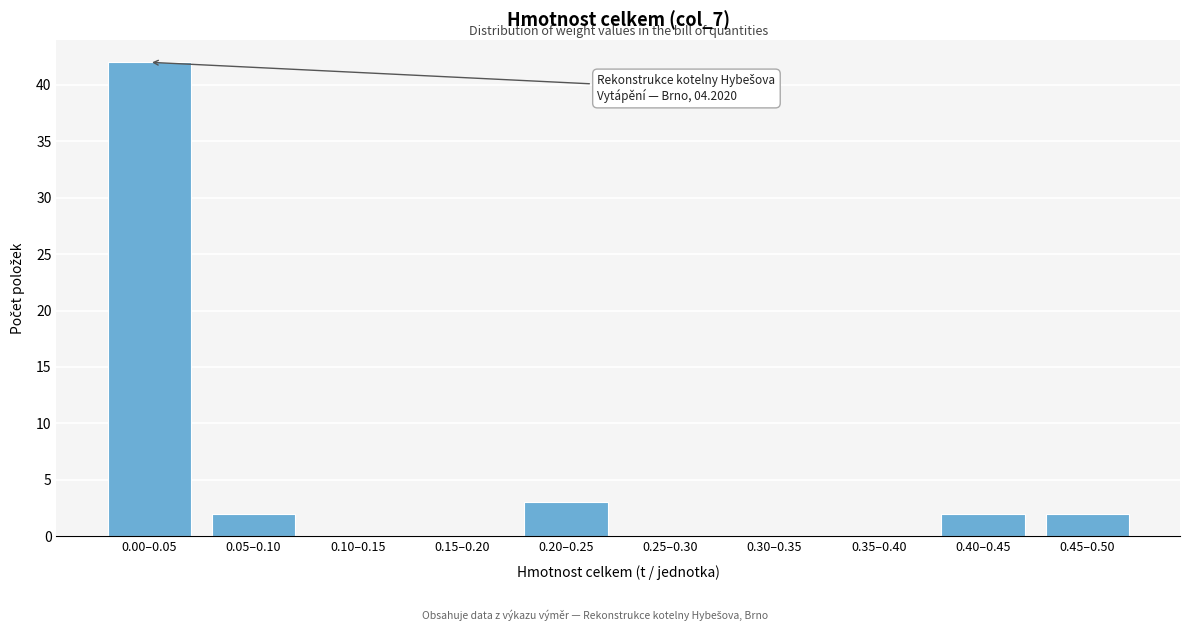

Reading left to right, transcribe all the data shown in this chart.

0.00–0.05=42	0.05–0.10=2	0.10–0.15=0	0.15–0.20=0	0.20–0.25=3	0.25–0.30=0	0.30–0.35=0	0.35–0.40=0	0.40–0.45=2	0.45–0.50=2